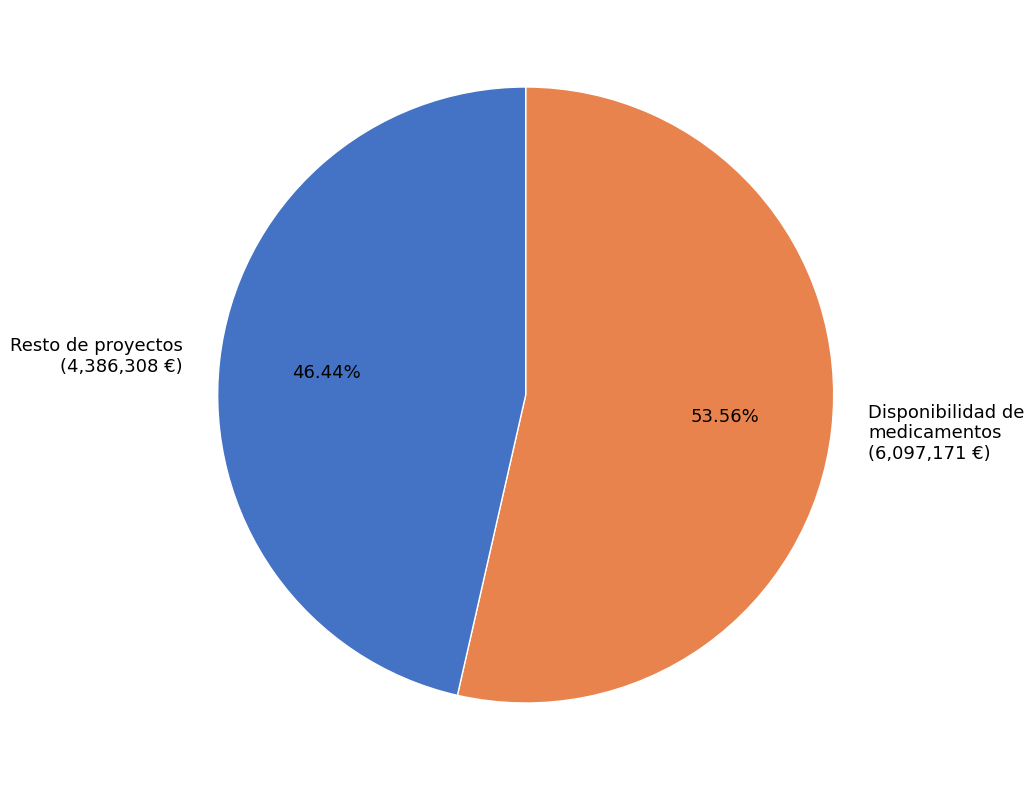

Which slice is the smallest?

Resto de proyectos (4,386,308 €)